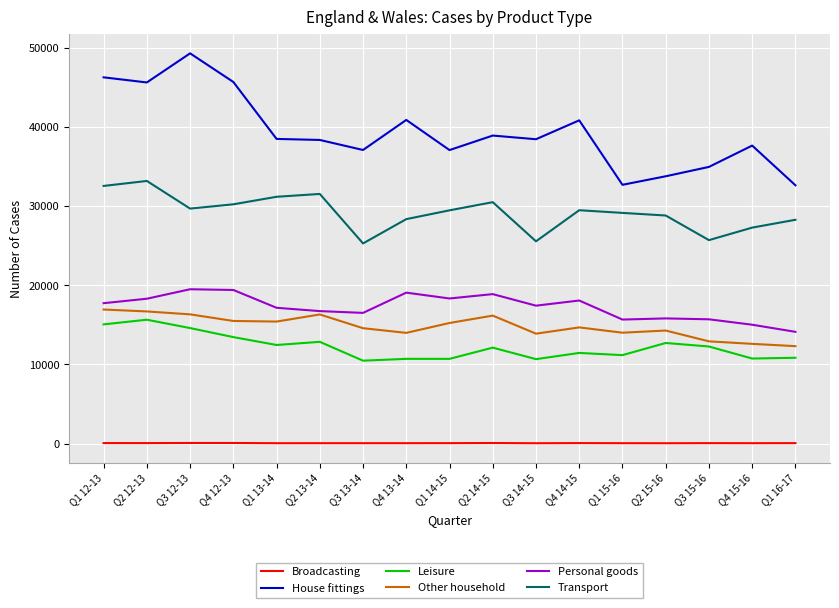

Is it true that Broadcasting equals 64 at Q3 13-14?

True